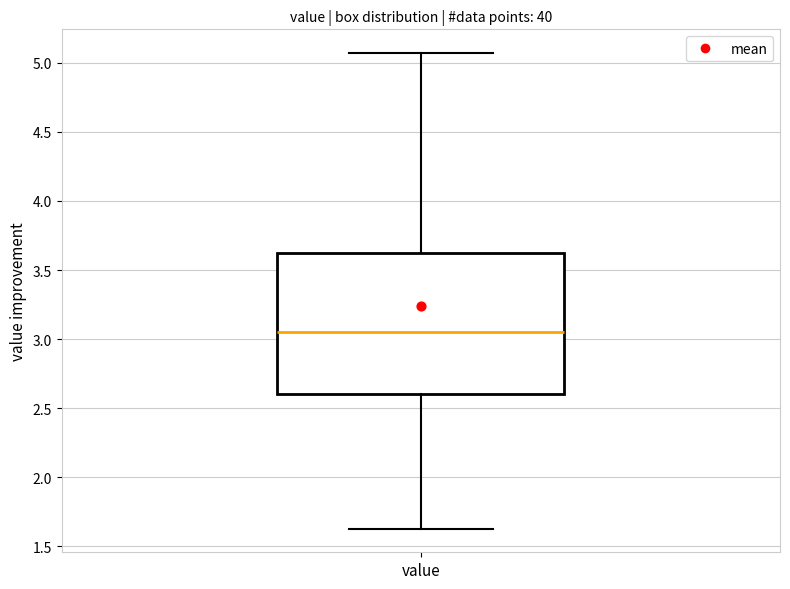

Where is the upper edge of the box for value on the y-axis? The values are not printed on the chart, so give them approximately, as read against the axis.

3.65